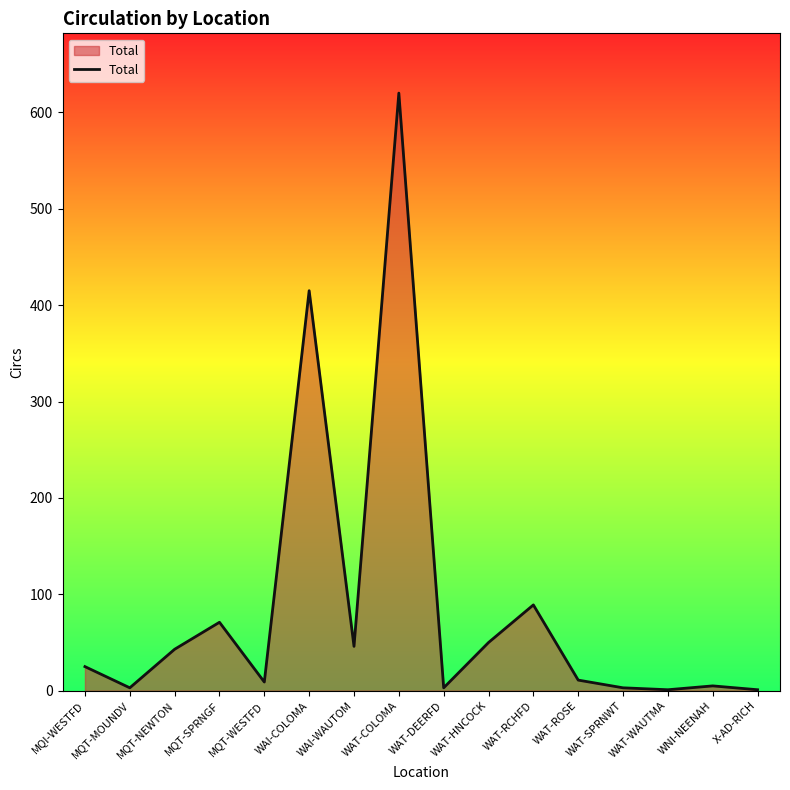

What is the change in value from WAI-COLOMA to WAT-HNCOCK?

-365